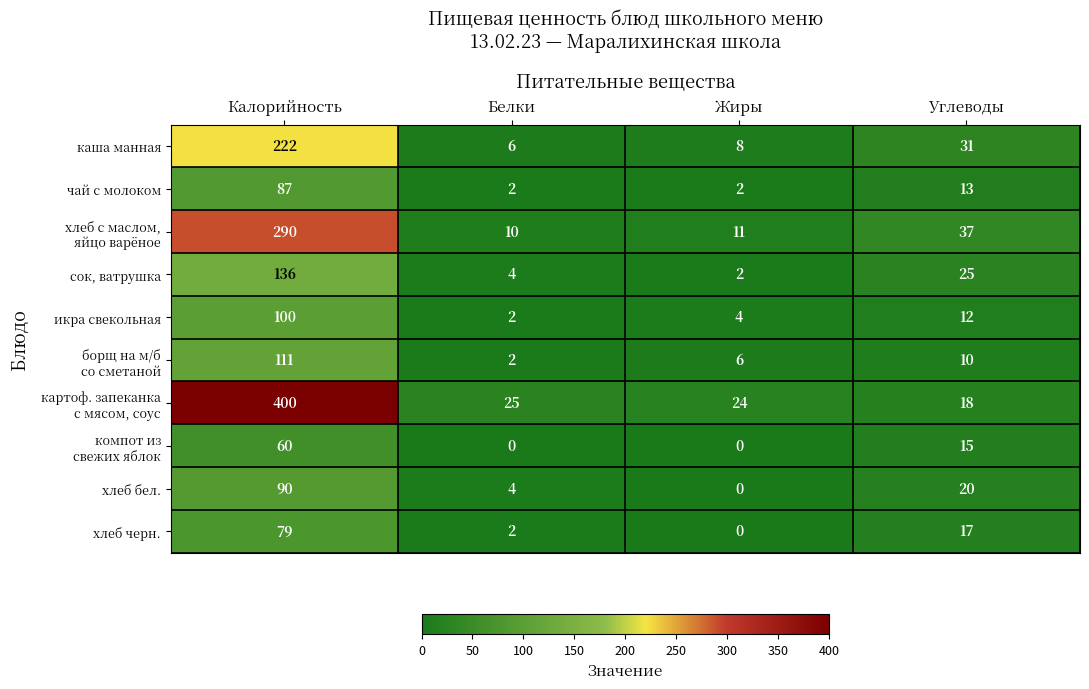

The каша манная series shows 9 at Углеводы. True or false?

False